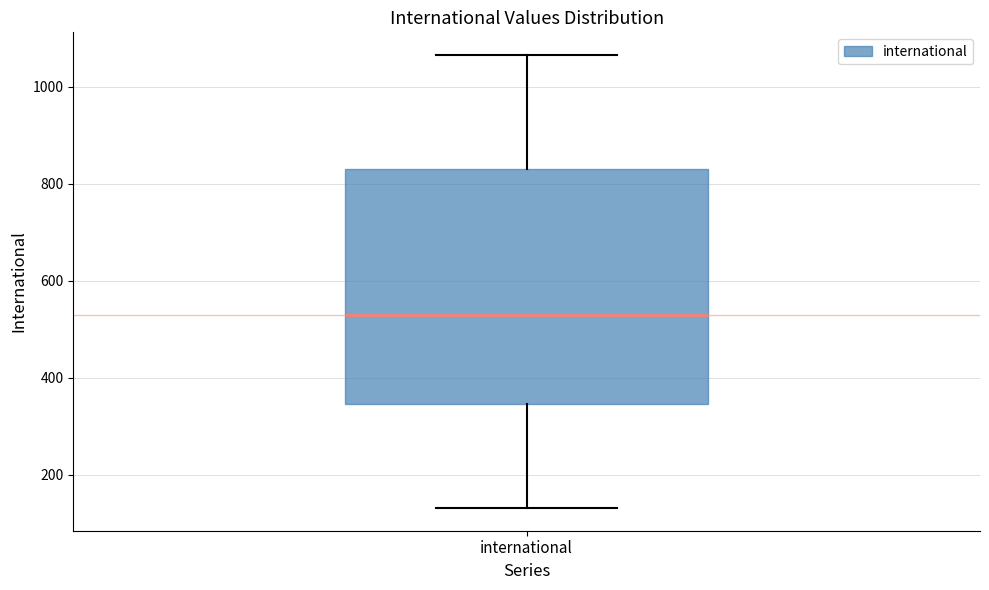

Transcribe this box plot: give where the median line is, the range the box spans, and where the two whiskers end, as read against the y-axis. The values are not printed on the chart, so give them approximately, as read against the axis.

median 520, box 340 to 820, whiskers 140 to 1060